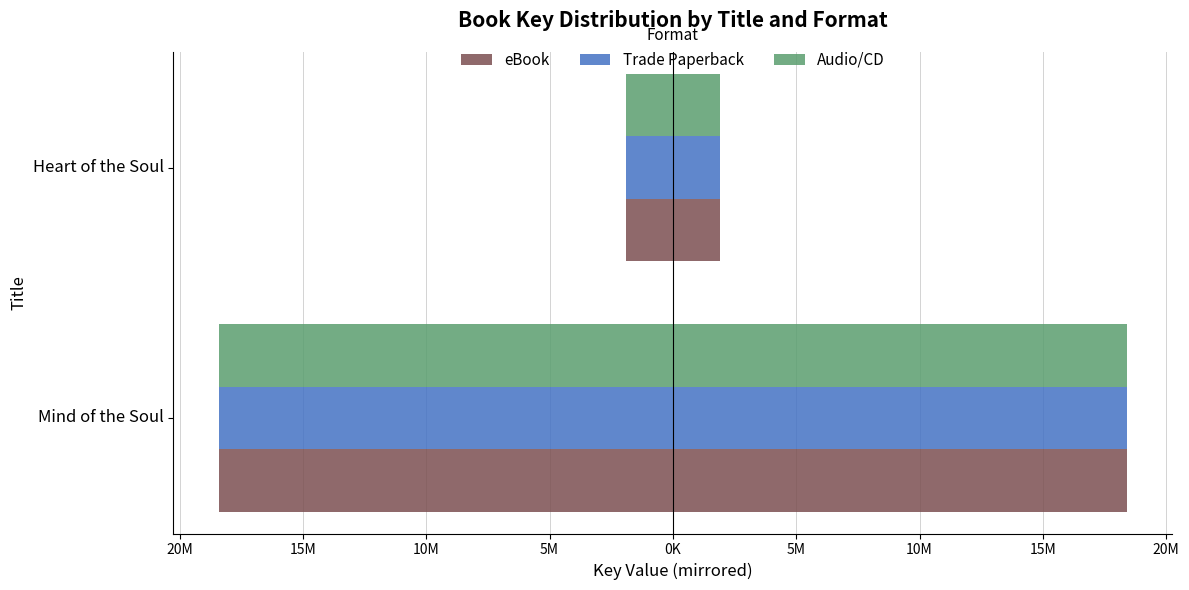

The value of Trade Paperback at Heart of the Soul is -2933744. True or false?

False